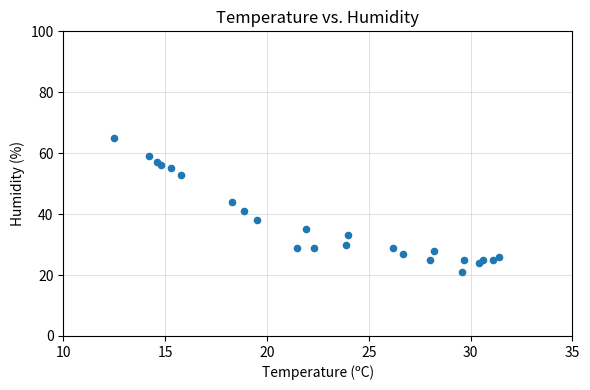

What Y value in the scatter plot is closest to 43?

44